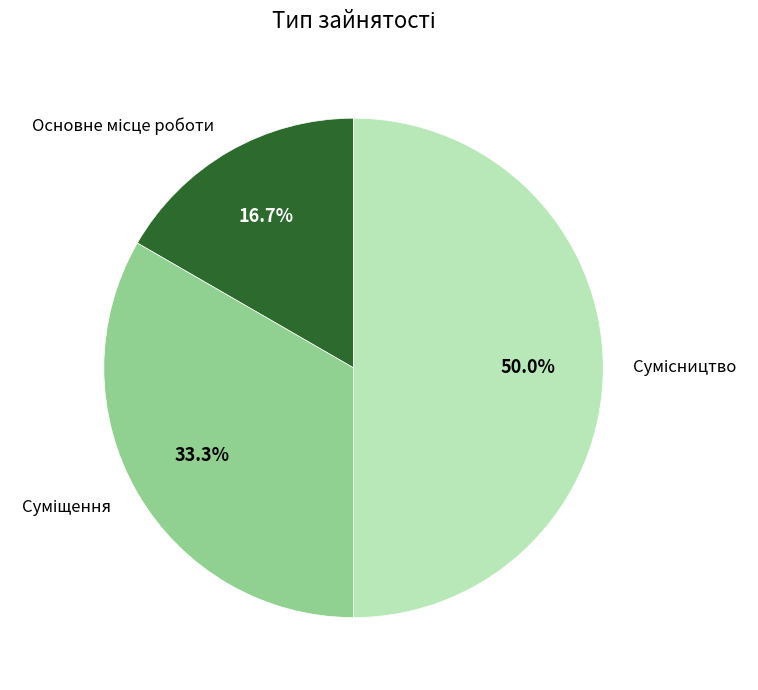

To the nearest percent, what portion does Основне місце роботи represent?

17%